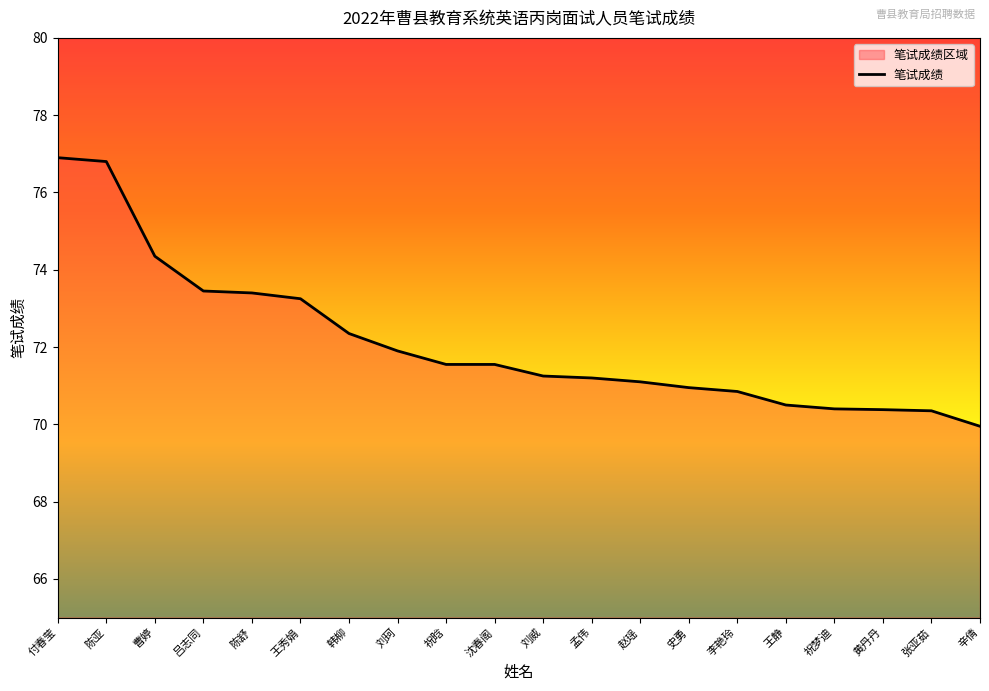

Rank the categories by value from lowest to highest.

辛倩, 张亚茹, 黄丹丹, 祝梦迪, 王静, 李艳玲, 史勇, 赵瑶, 孟伟, 刘威, 祝晗, 沈春阁, 刘珂, 韩柳, 王秀娟, 陈舒, 吕志同, 曹婷, 陈亚, 付春莹